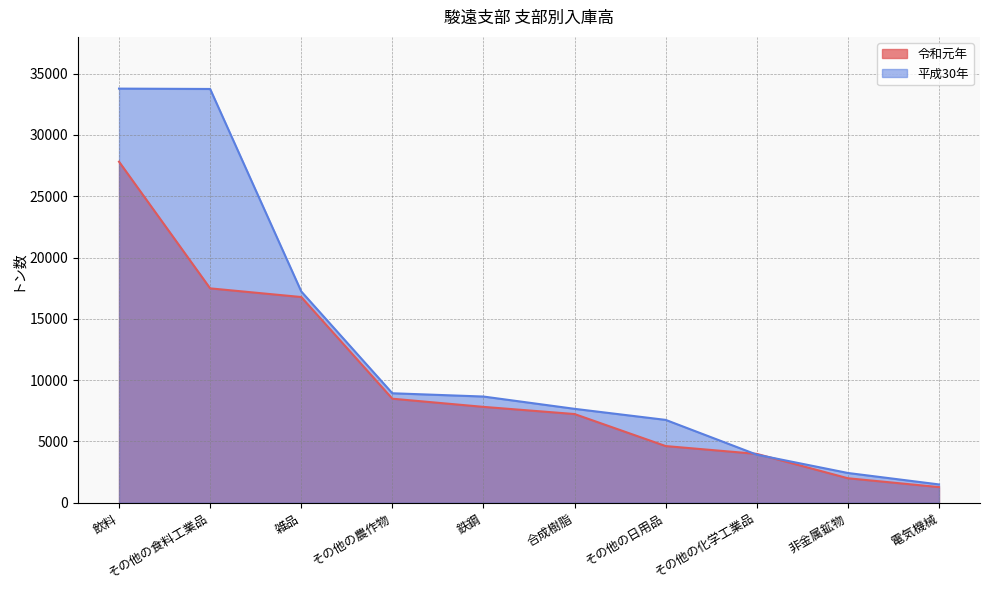

Rank the series by their maximum value, from lowest to highest.

令和元年, 平成30年